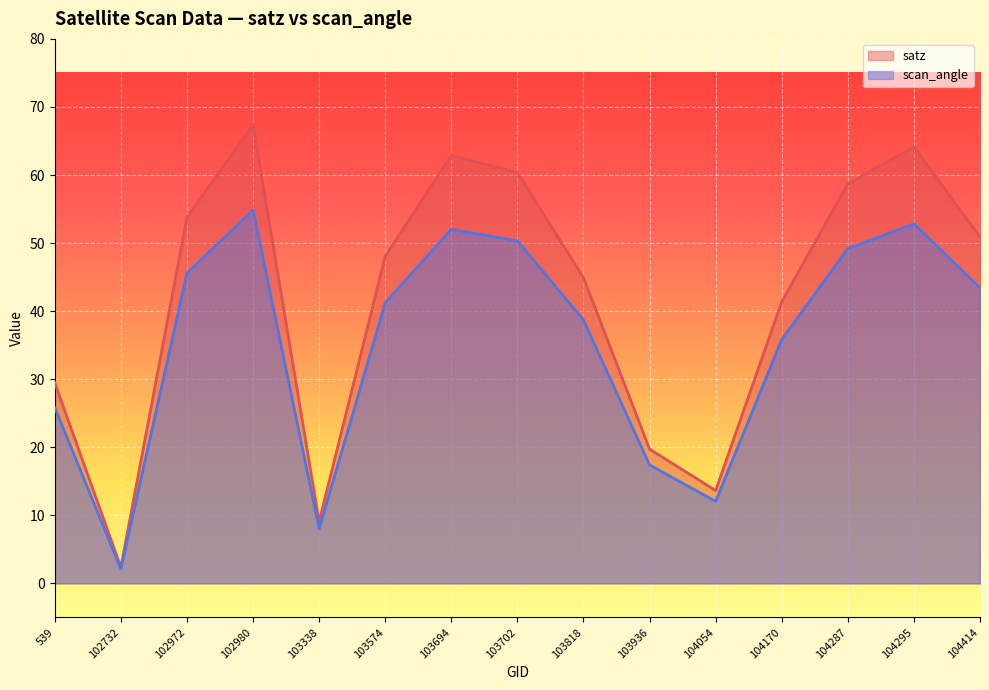

Does the chart display data point markers on the line(s)?

No